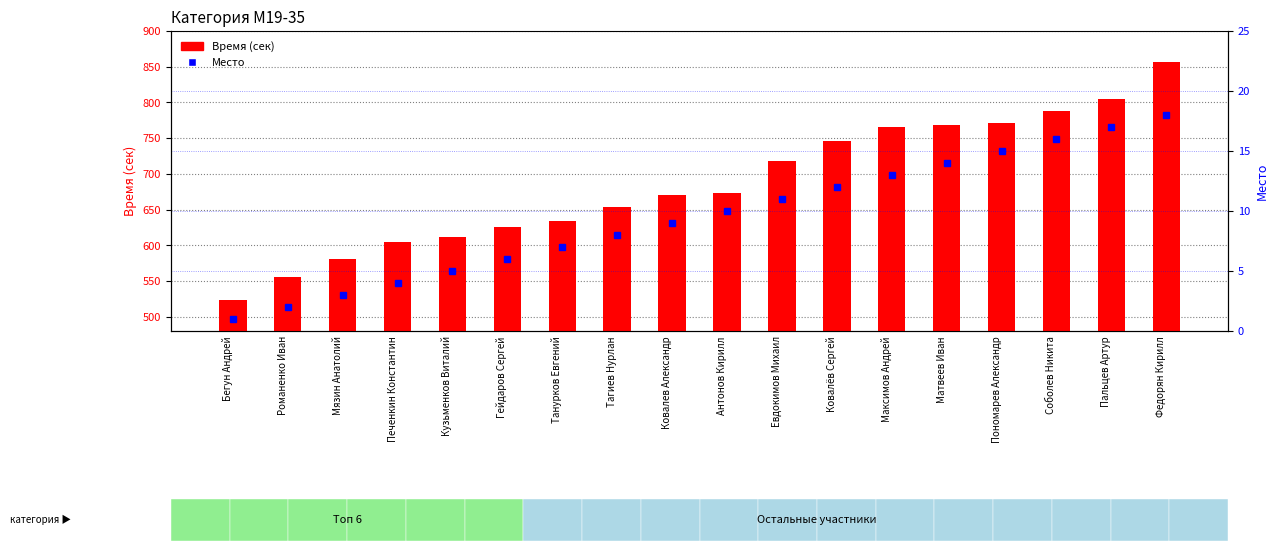

Reading right to left, list all the values displayed in this chart.

Время (сек): Федорян Кирилл=857	Пальцев Артур=805	Соболев Никита=788	Пономарев Александр=771	Матвеев Иван=768	Максимов Андрей=766	Ковалёв Сергей=746	Евдокимов Михаил=718	Антонов Кирилл=673	Ковалев Александр=671	Тагиев Нурлан=654	Танурков Евгений=634	Гейдаров Сергей=626	Кузьменков Виталий=612	Печенкин Константин=604	Мязин Анатолий=581	Романенко Иван=555	Бегун Андрей=523
Место: Федорян Кирилл=18	Пальцев Артур=17	Соболев Никита=16	Пономарев Александр=15	Матвеев Иван=14	Максимов Андрей=13	Ковалёв Сергей=12	Евдокимов Михаил=11	Антонов Кирилл=10	Ковалев Александр=9	Тагиев Нурлан=8	Танурков Евгений=7	Гейдаров Сергей=6	Кузьменков Виталий=5	Печенкин Константин=4	Мязин Анатолий=3	Романенко Иван=2	Бегун Андрей=1